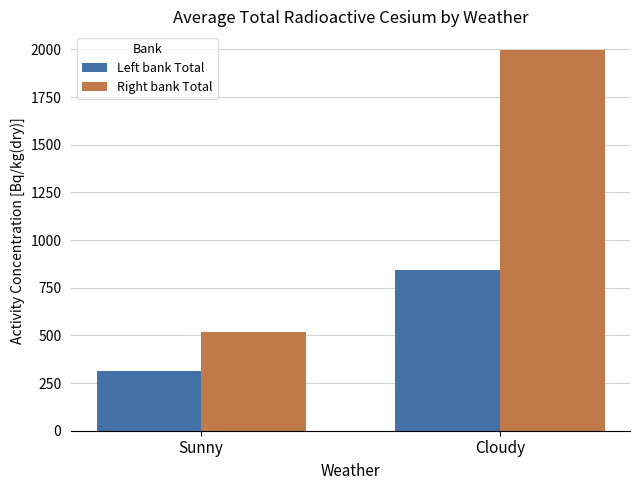

What is the value of the Left bank Total bar at the 1st from the left?

312.5